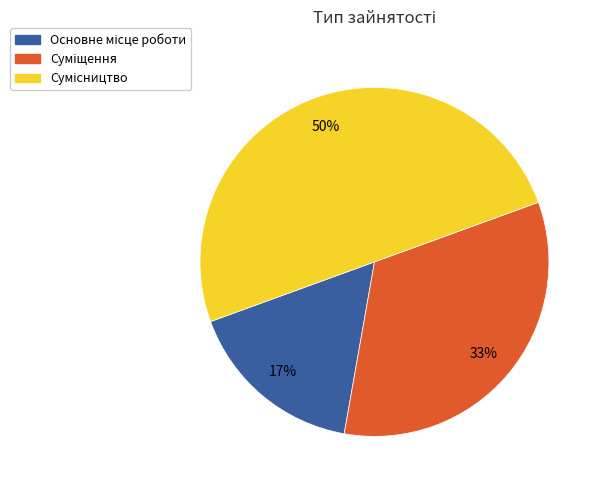

To the nearest percent, what is the difference between the largest and smallest slice percentages?

33%